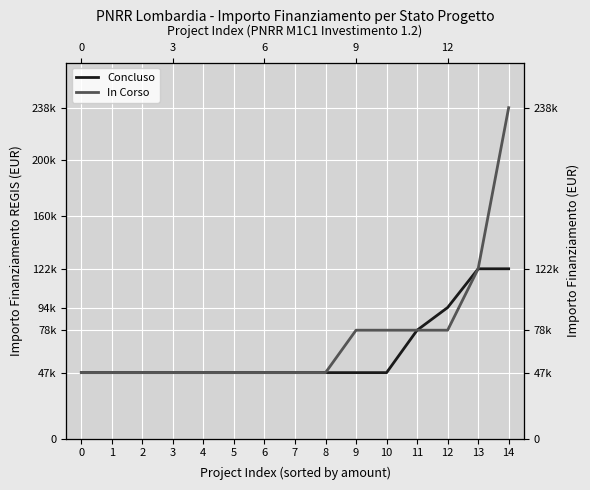

What is the sum of the Concluso values at 9 and 4?

94854